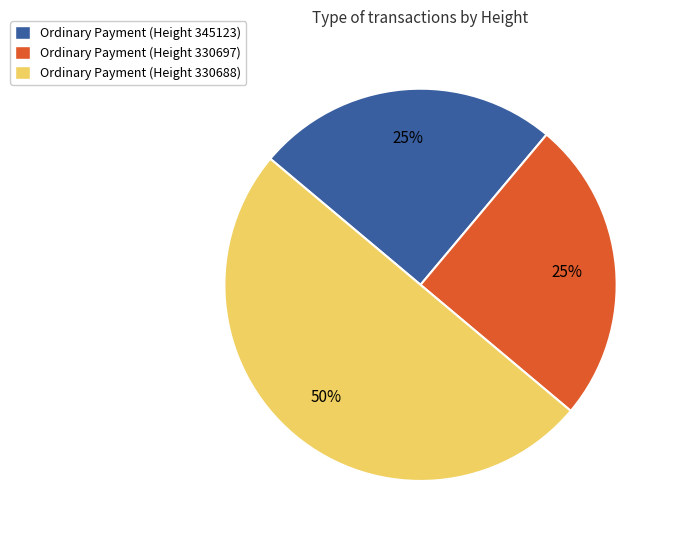

Is the sum of Ordinary Payment (Height 330688) and Ordinary Payment (Height 345123) greater than half?

Yes